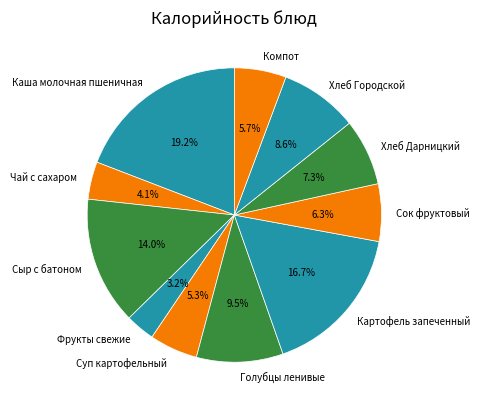

Which slice is the smallest?

Фрукты свежие